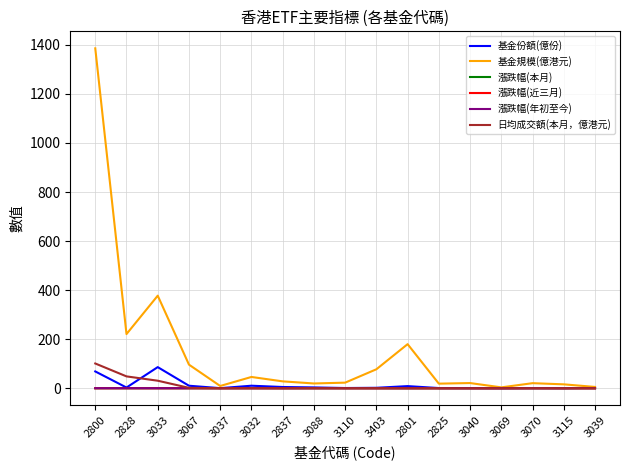

Is the value of 基金規模(億港元) at 3033 greater than the value of 漲跌幅(近三月) at 3403?

Yes